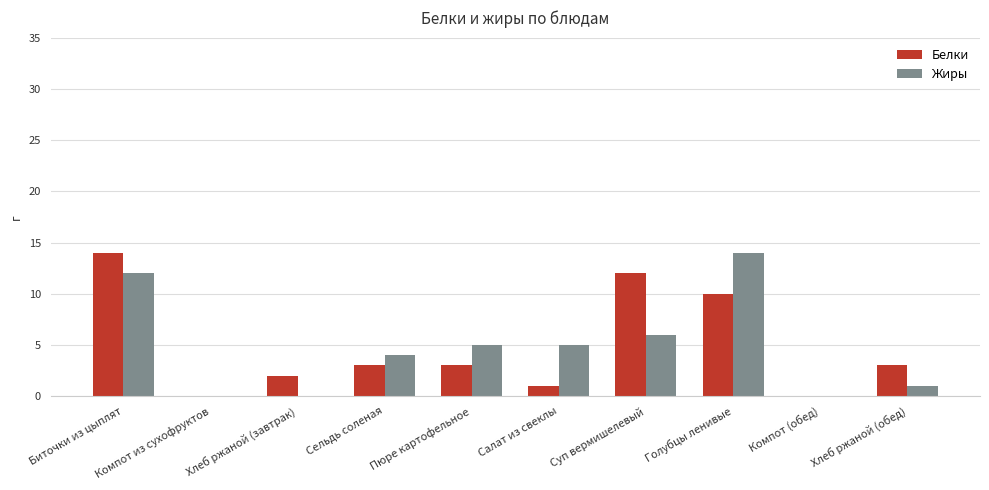

What value does the Белки series have at Суп вермишелевый, to the nearest 5?

10